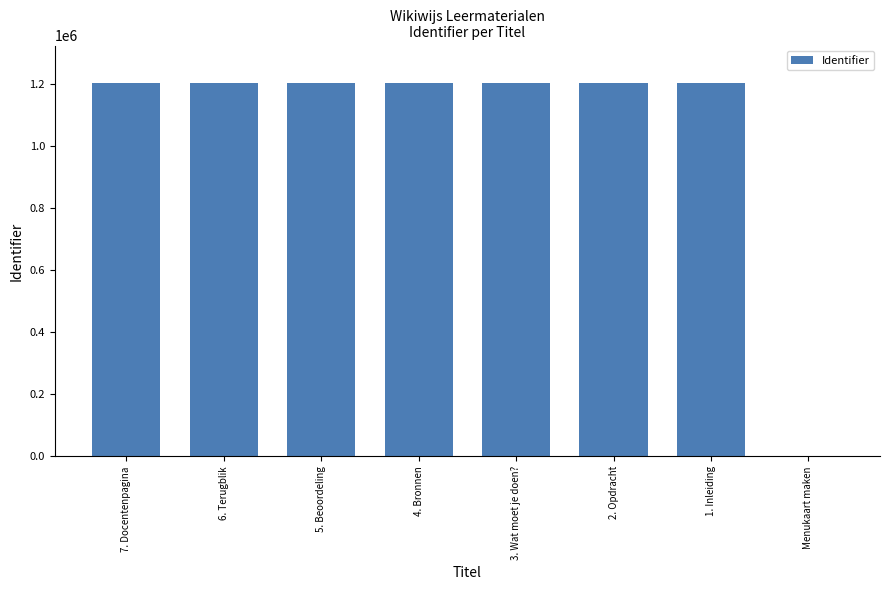

What is the ratio of the value at 1. Inleiding to the value at 2. Opdracht?

1.0